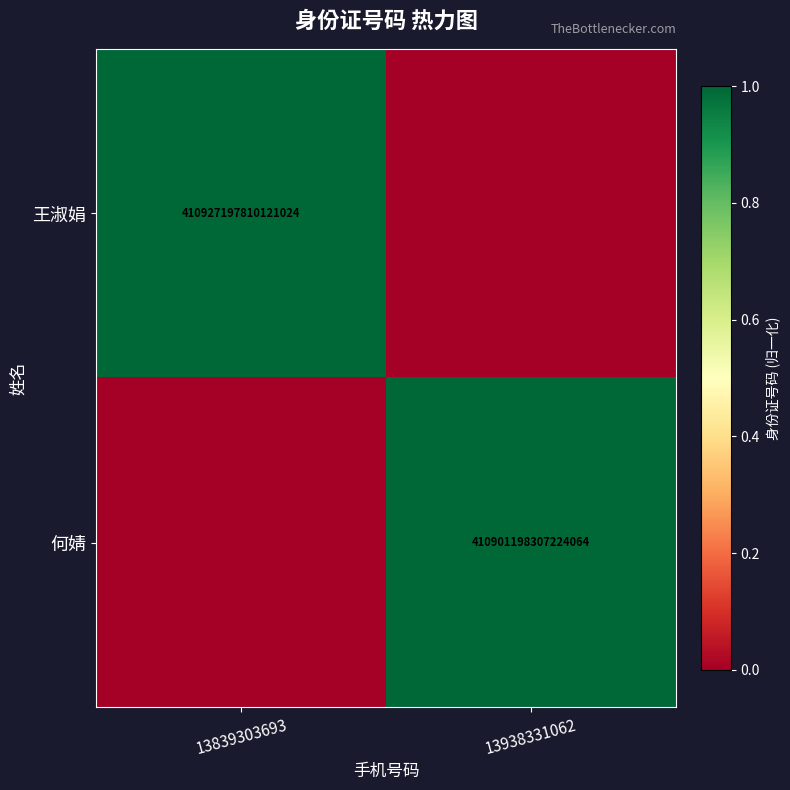

True or false: 何婧 has a value of 599584729385993728 at 13938331062.

False